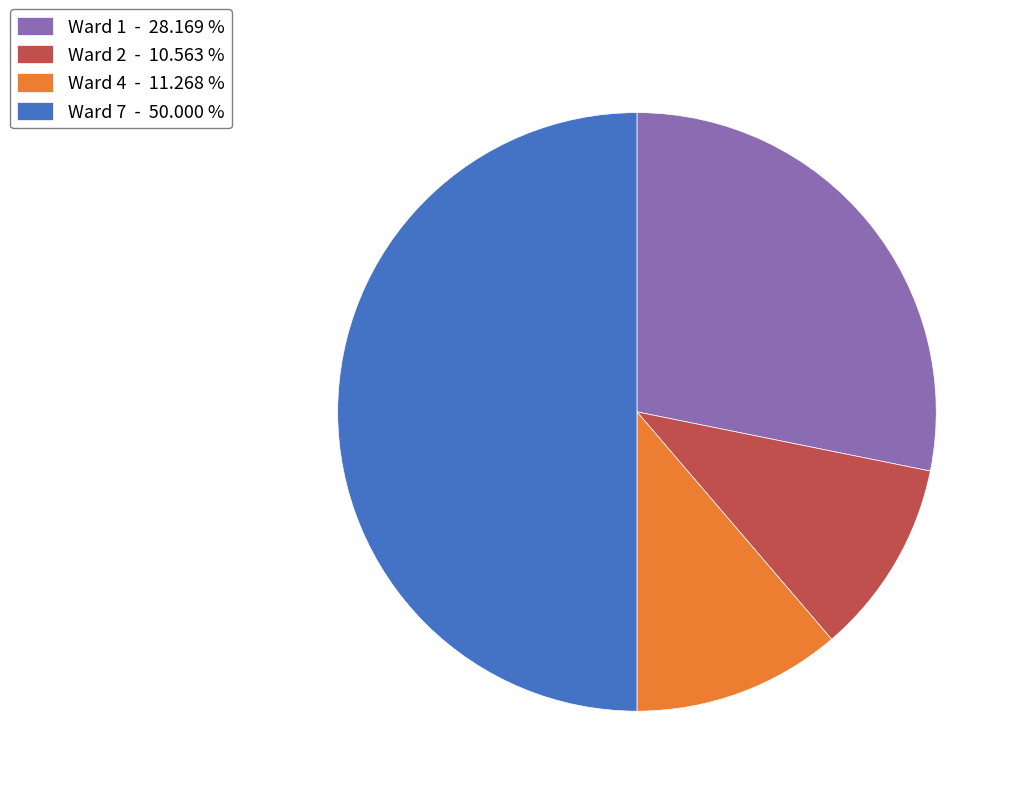

What is the ratio of the value at Ward 1 - 28.169 % to the value at Ward 2 - 10.563 %?

2.7